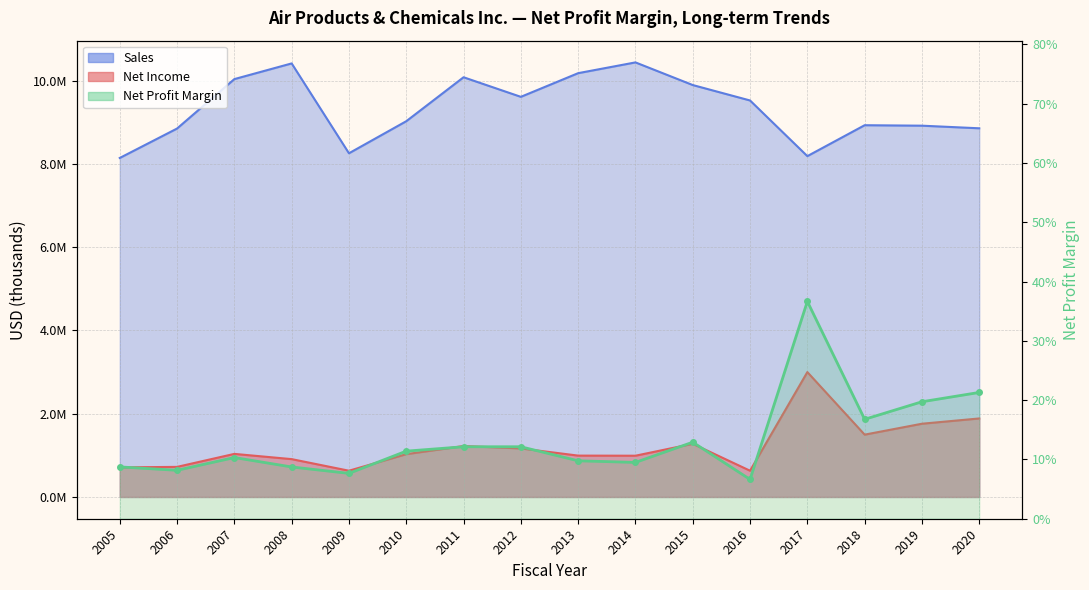

At how many categories does at least one series exceed 9941404?

5